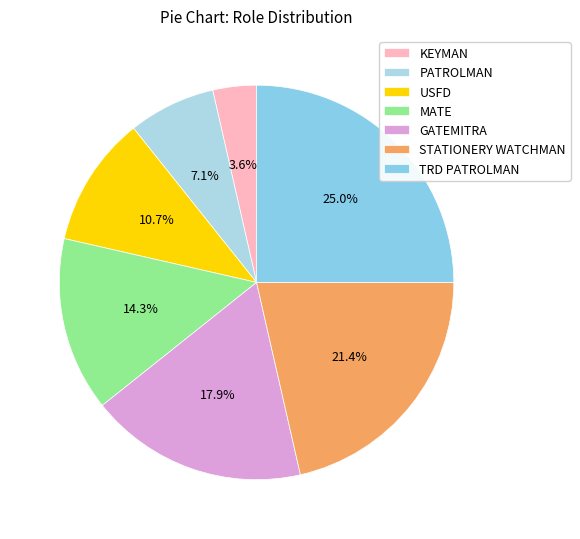

To the nearest percent, what is the difference between the largest and smallest slice percentages?

21%